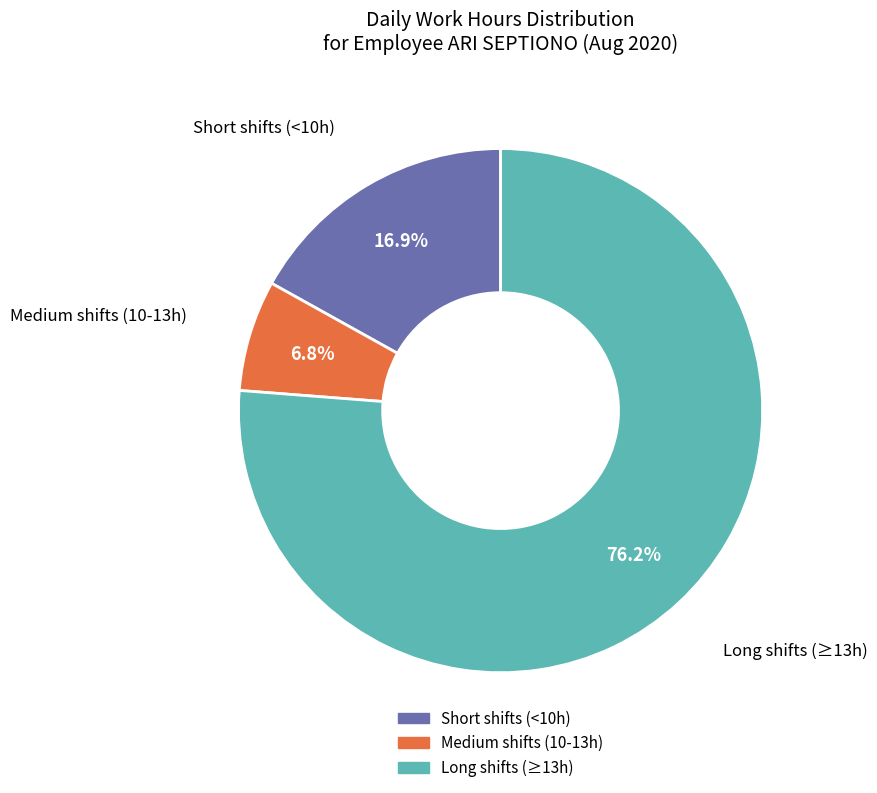

Does any single category account for the majority?

Yes